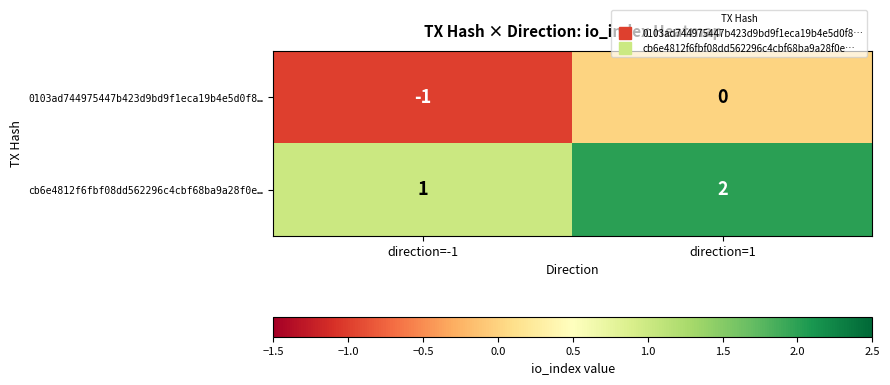

Rank the series by their average value, from lowest to highest.

0103ad744975447b423d9bd9f1eca19b4e5d0f8…, cb6e4812f6fbf08dd562296c4cbf68ba9a28f0e…